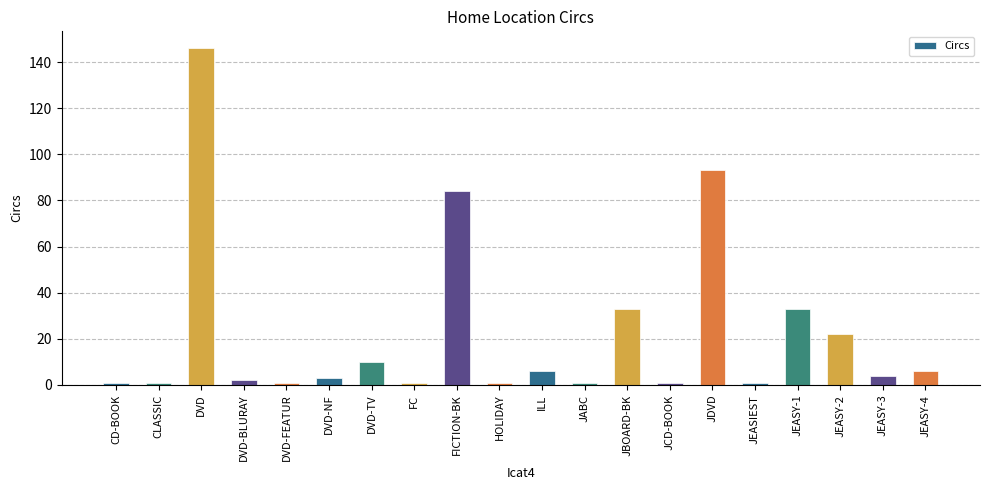

Between JCD-BOOK and JEASY-4, which is larger?

JEASY-4